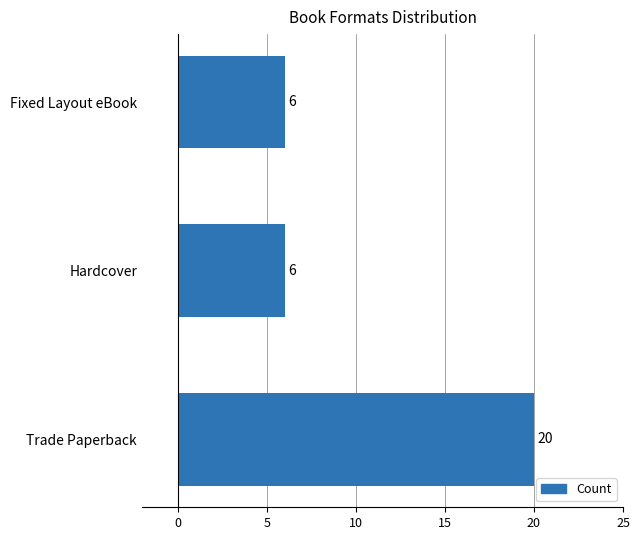

What is the value of the 3rd bar from the left?

6